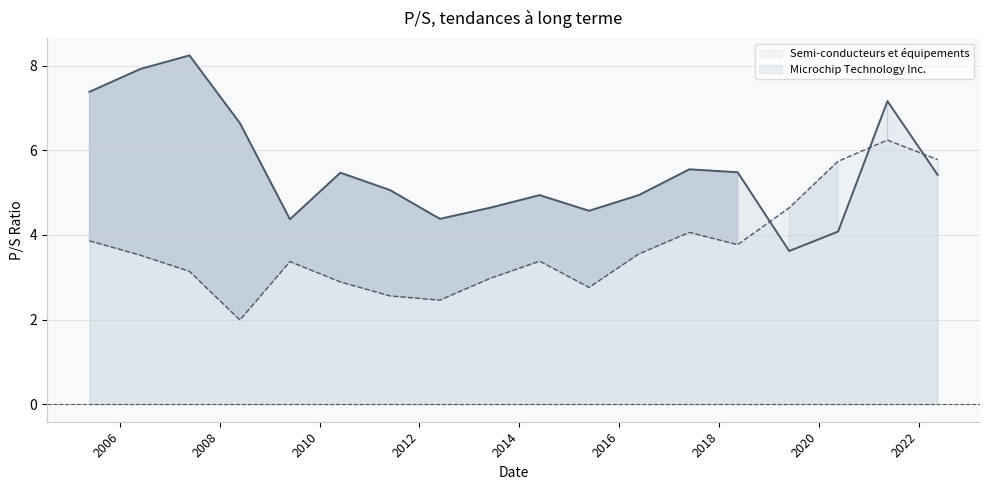

What is the smallest value displayed?

2.0